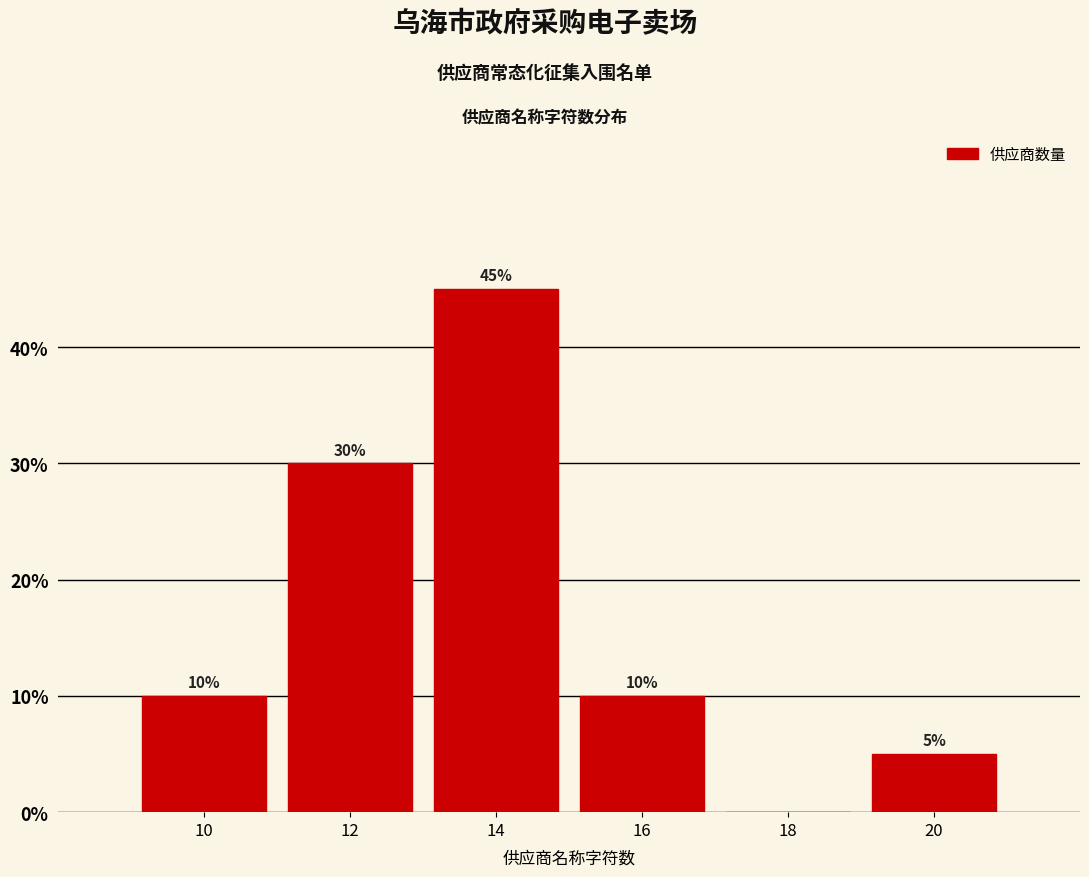

Which range on the x-axis has the tallest bar?

13 to 15